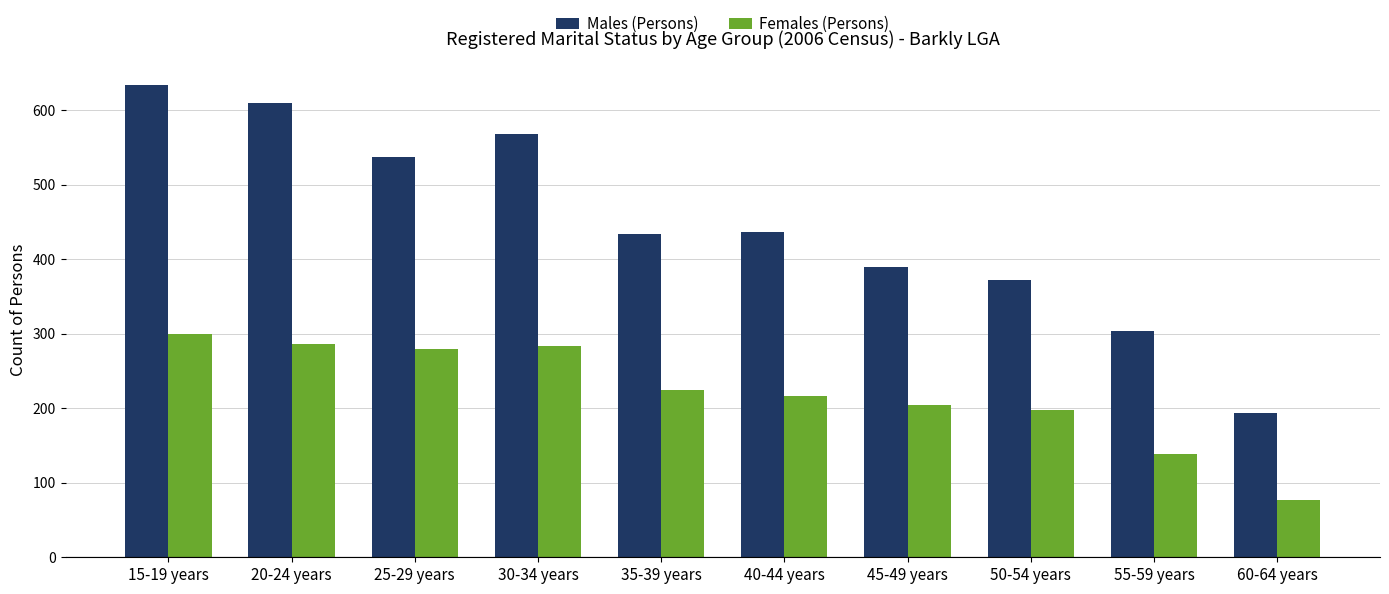

What is the difference between the Females (Persons) values at 45-49 years and 50-54 years?

7